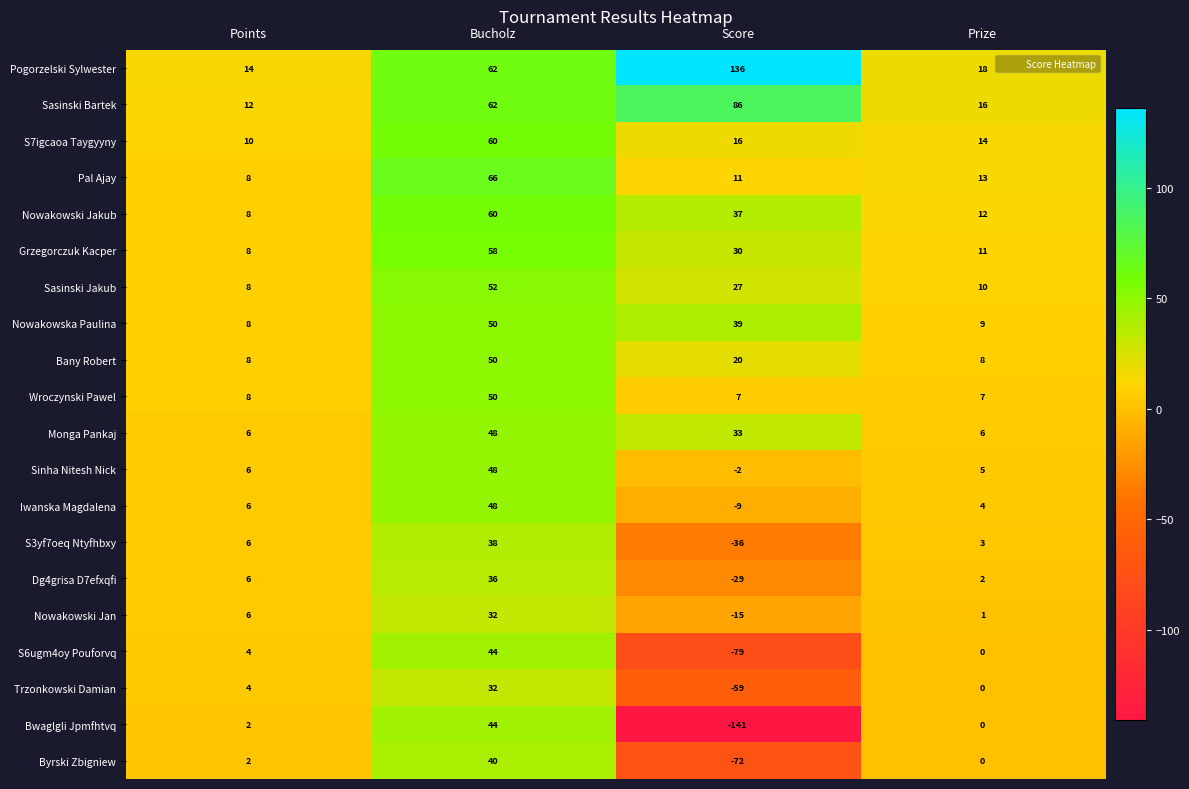

At which category is the sum across all series the highest?

Bucholz